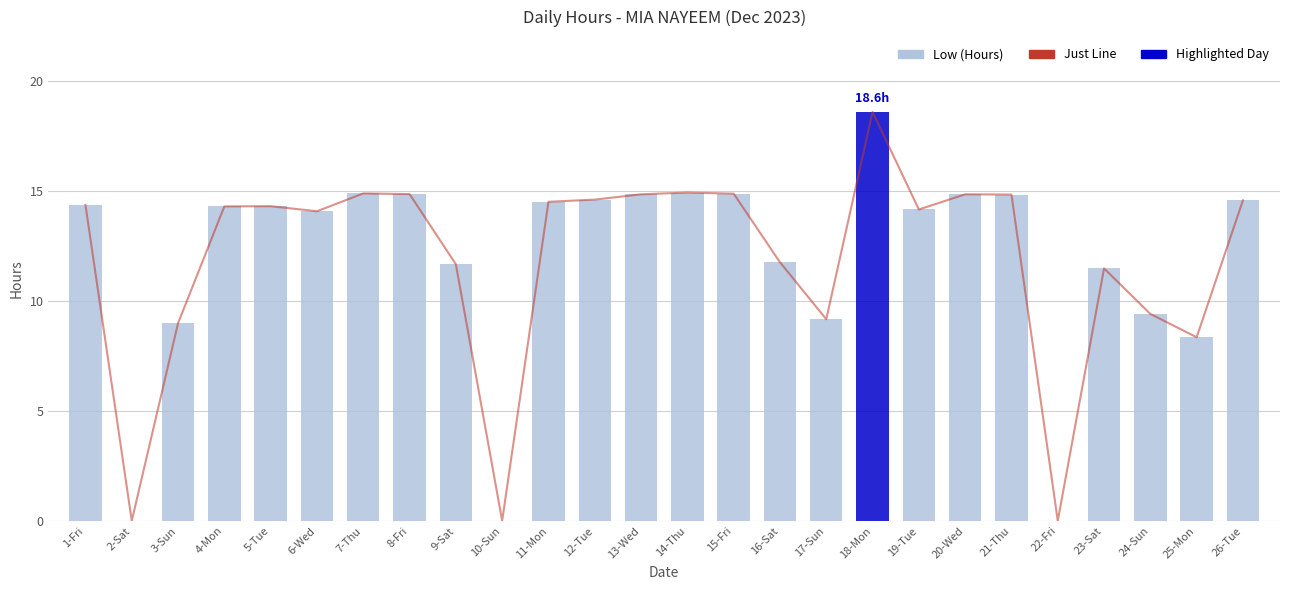

What is the difference between the second highest and second lowest values in the Low (Hours) series?

14.9